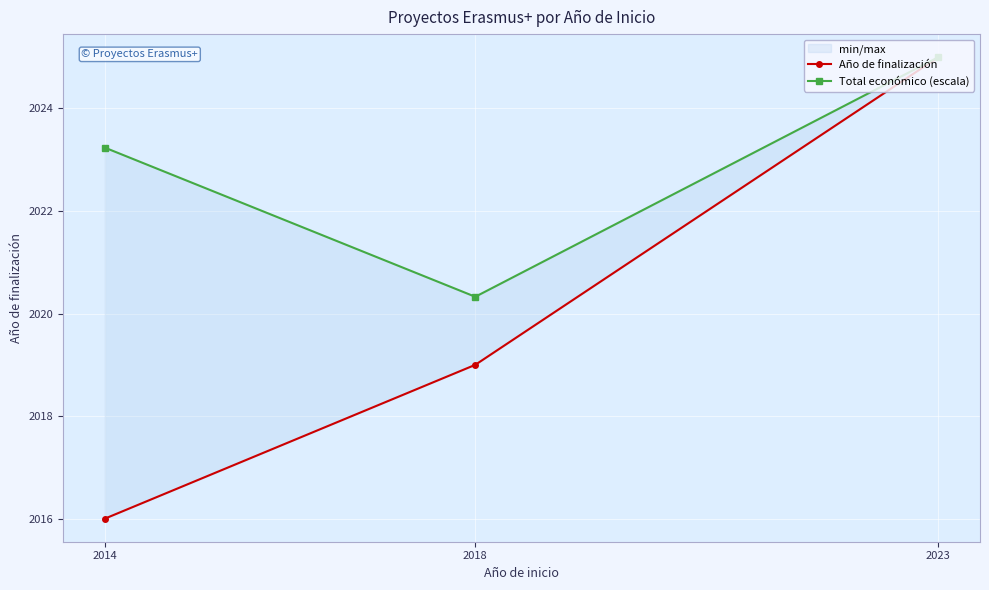

At 2014, list the series in order from largest to smallest.

Total económico (escala), Año de finalización